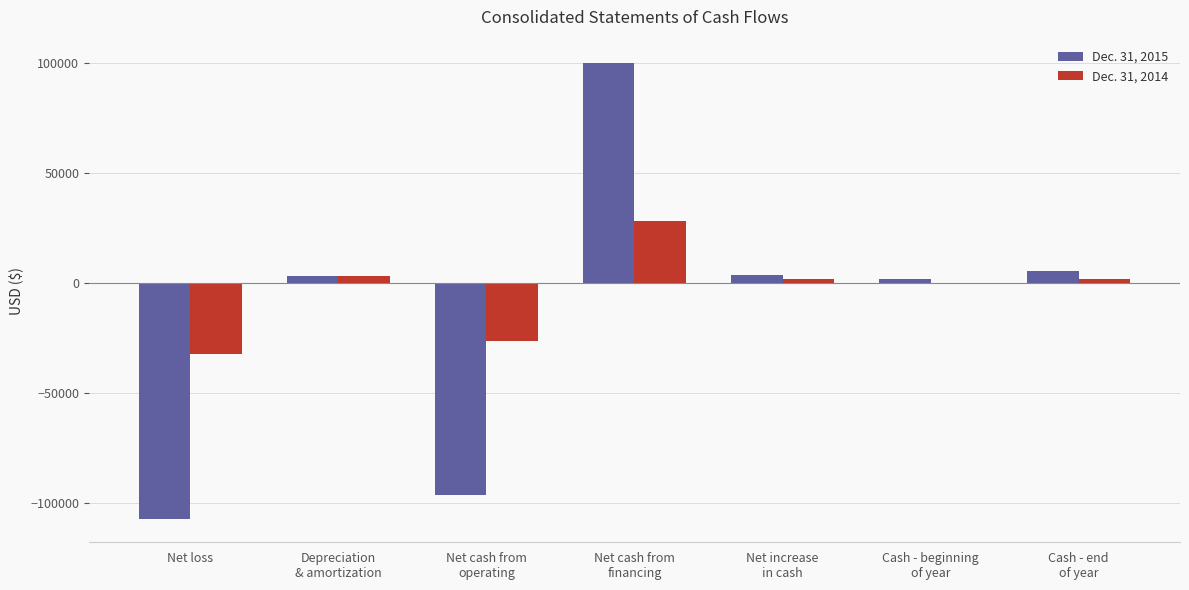

The value of Dec. 31, 2015 at Net loss is -173601. True or false?

False